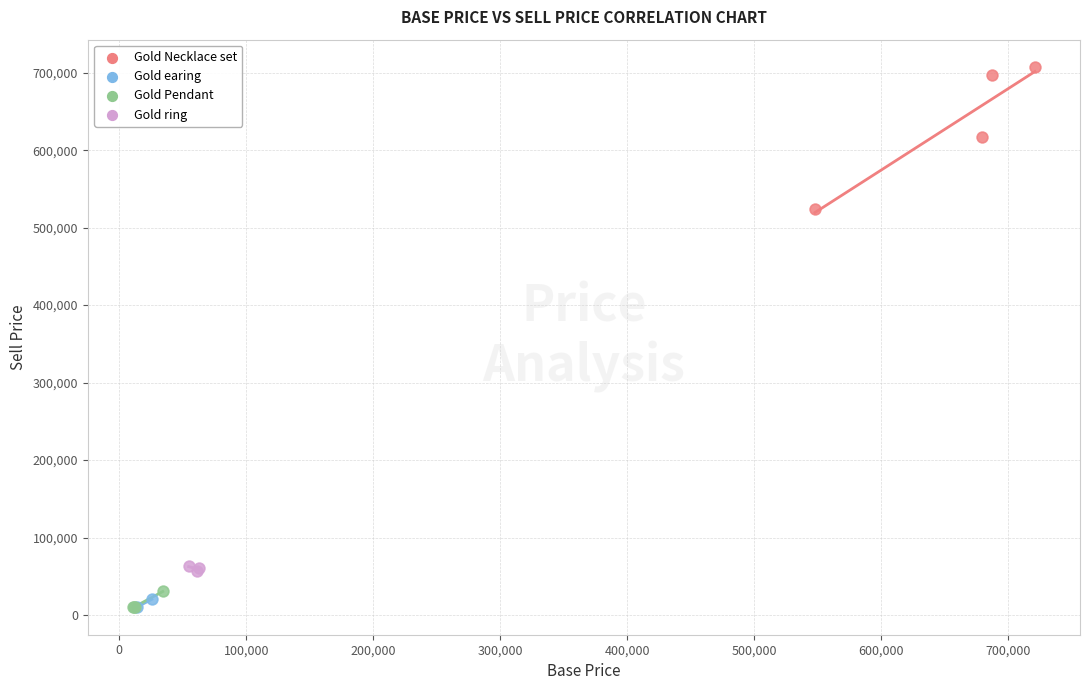

What are all the series names shown in the legend?

Gold Necklace set, Gold ring, Gold Pendant, Gold earing